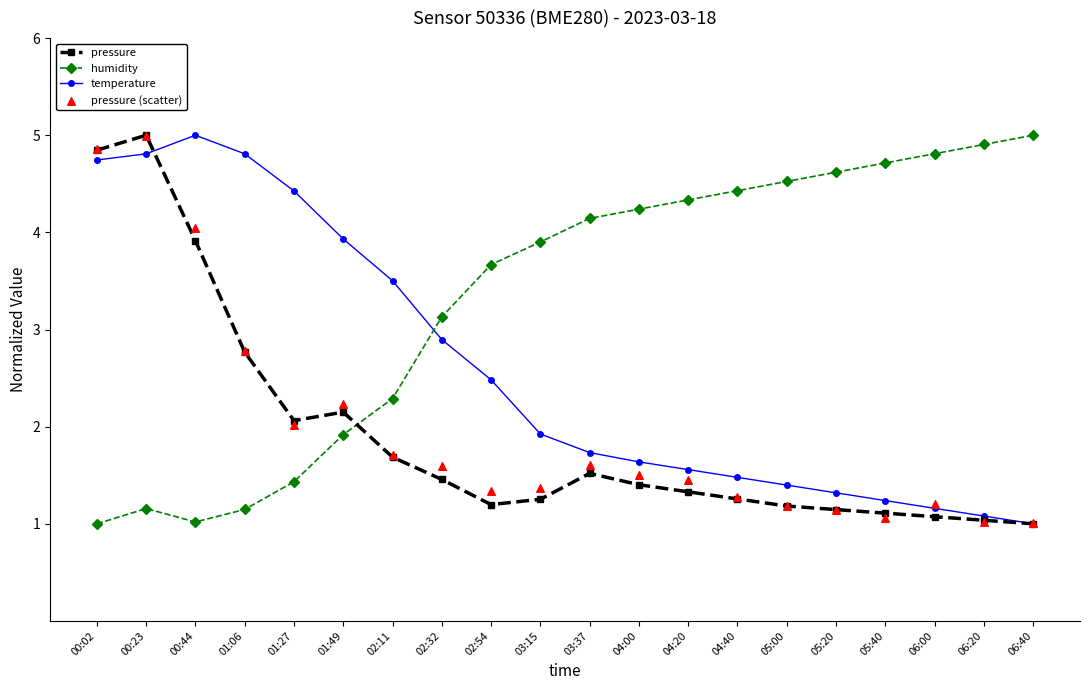

Which series has the largest total across all categories?

humidity